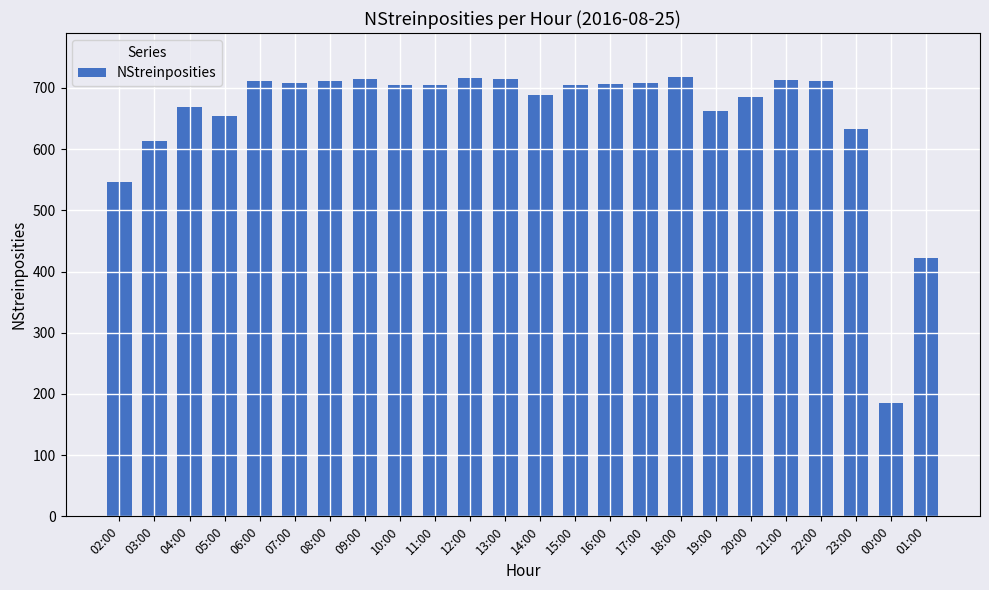

What is the change in value from 14:00 to 21:00?

+25